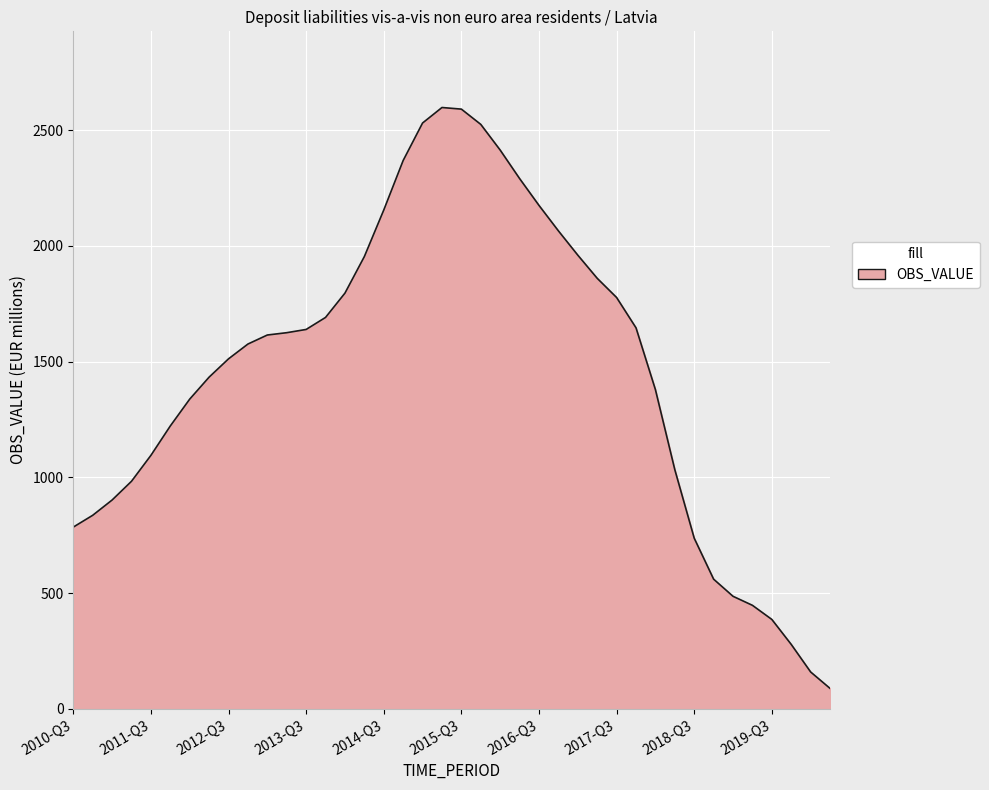

What is the maximum value shown in the chart?

2598